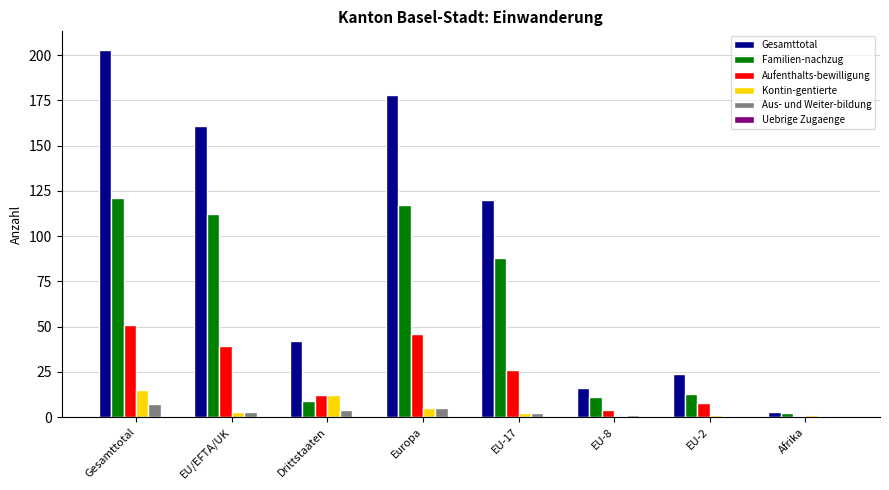

Which series has the largest total across all categories?

Gesamttotal